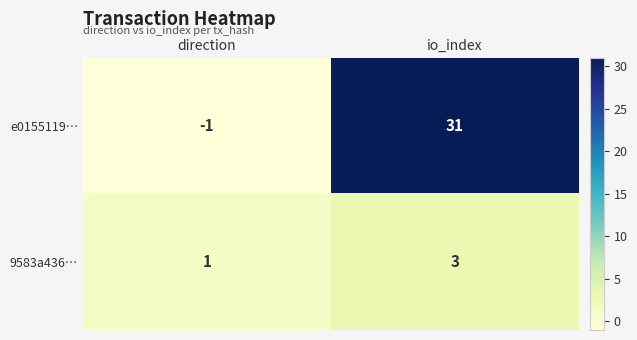

How many categories are shown in the chart?

2